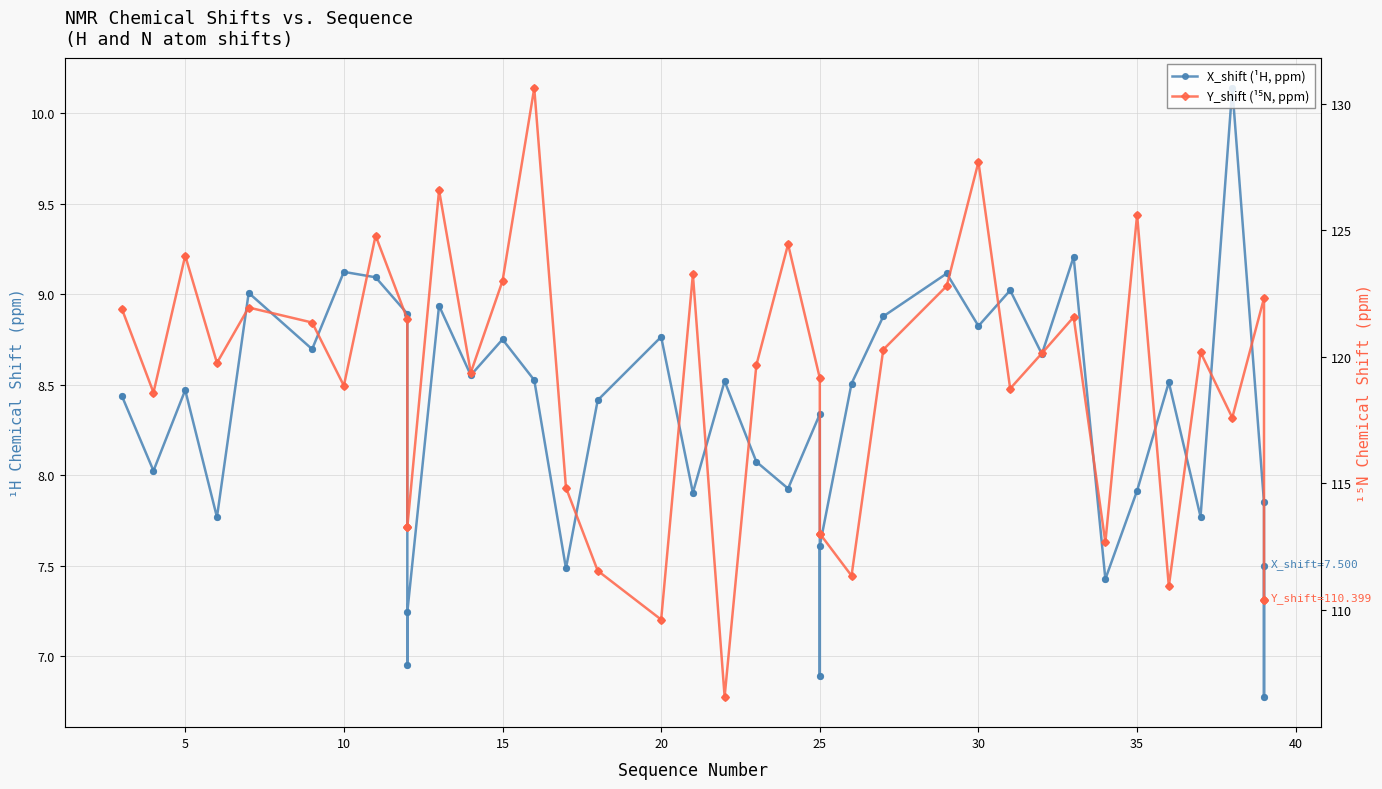

Which series reaches the maximum Y coordinate?

Y_shift (¹⁵N, ppm)